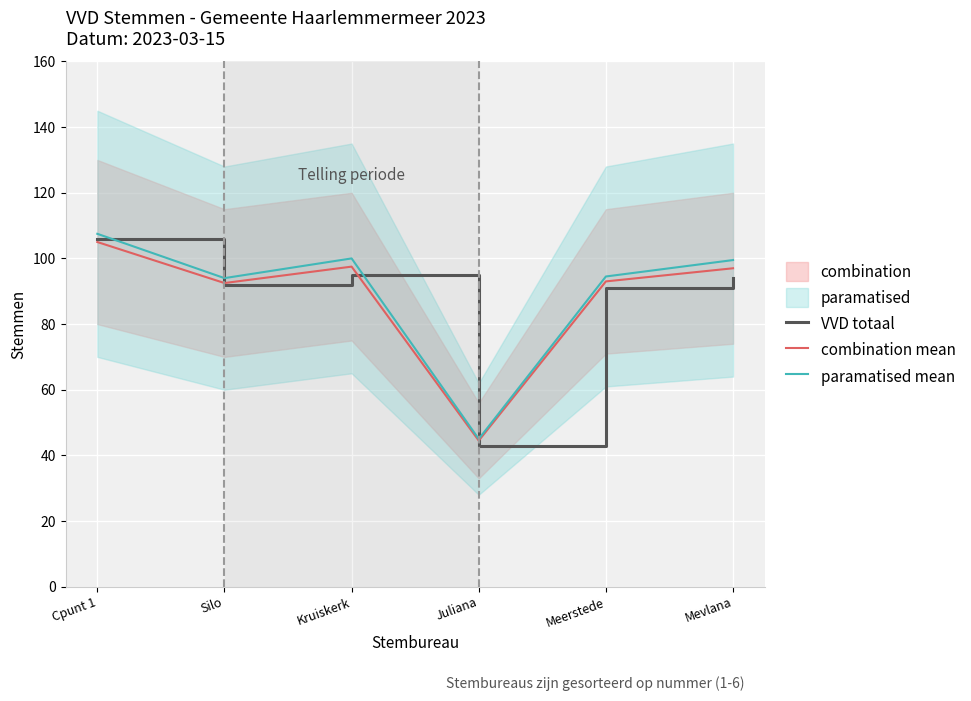

Which series has the largest total across all categories?

paramatised mean